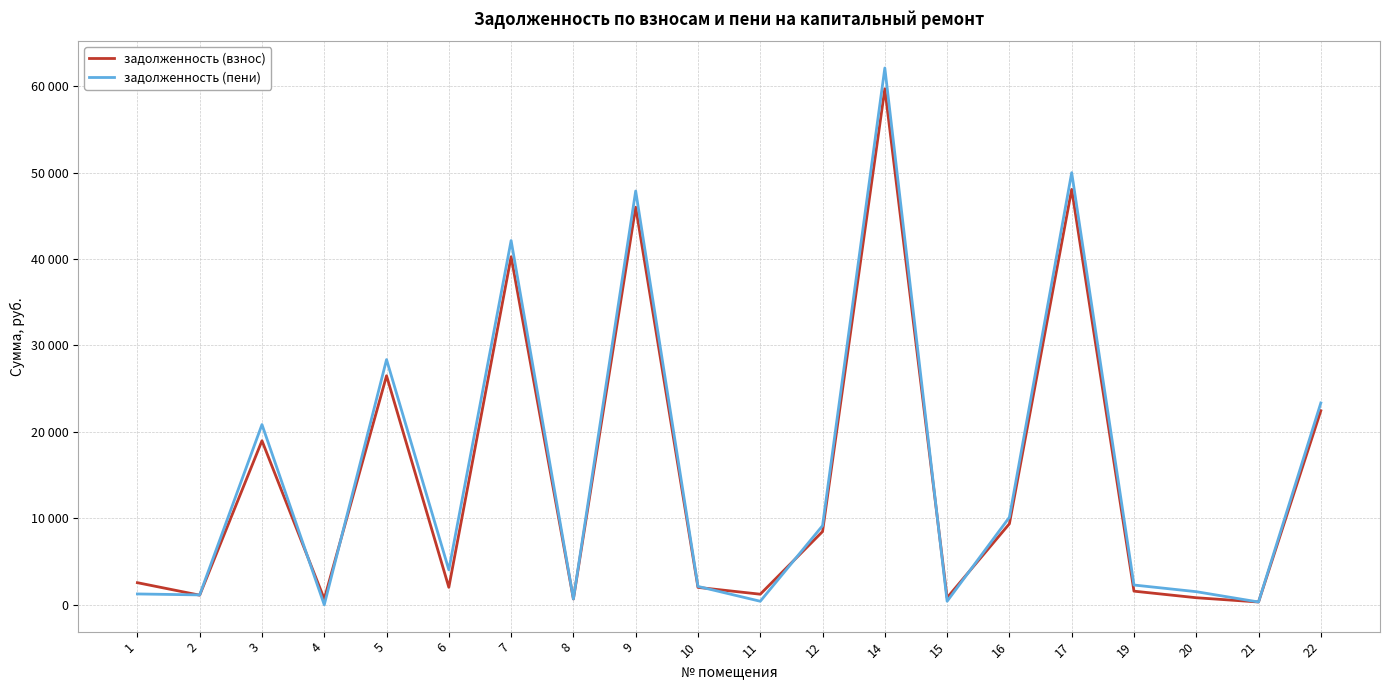

At which category does the chart reach its peak across all series?

14